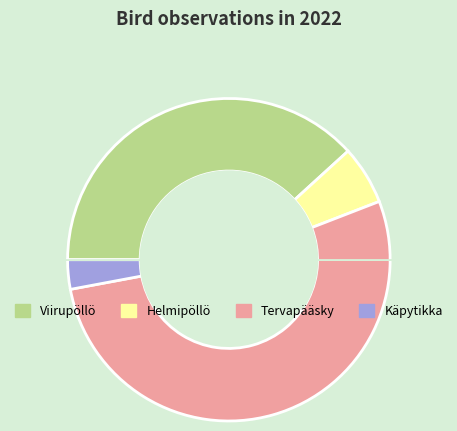

True or false: Käpytikka accounts for 13% of the total.

False